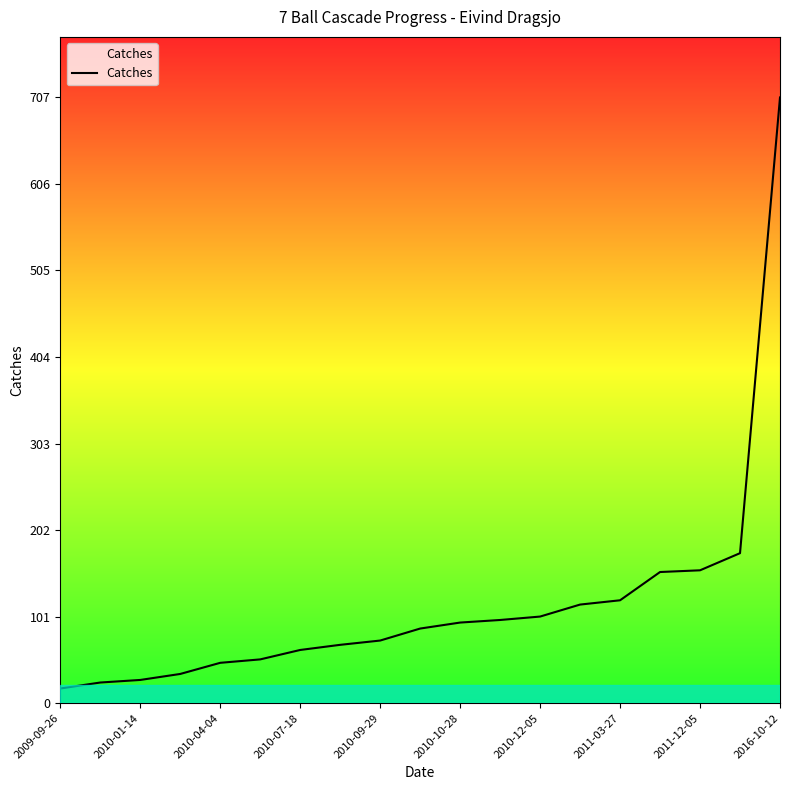

How many lines are shown in the chart?

1